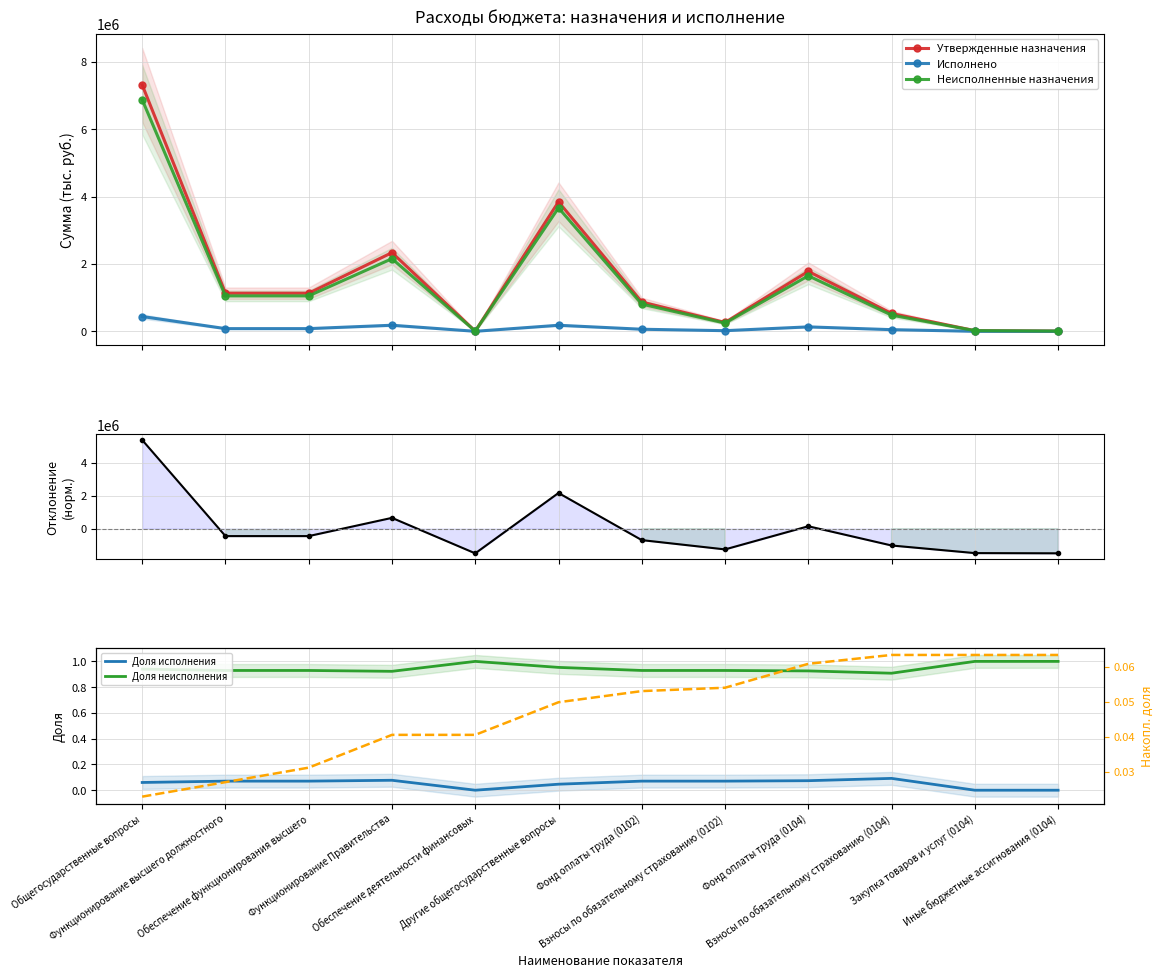

Reading left to right, extract all data points from this chart.

Утвержденные назначения: 7315044.0	1130863.0	1130863.0	2335737.0	5000.0	3843444.0	868574.0	262289.0	1778960.0	530090.0	20000.0	6687.0
Исполнено: 439010.7	79704.5	79704.5	180094.5	0.0	179211.7	61217.0	18487.5	131445.2	48649.3	0.0	0.0
Неисполненные назначения: 6876033.3	1051158.5	1051158.5	2155642.5	5000.0	3664232.3	807357.0	243801.5	1647514.8	481440.7	20000.0	6687.0